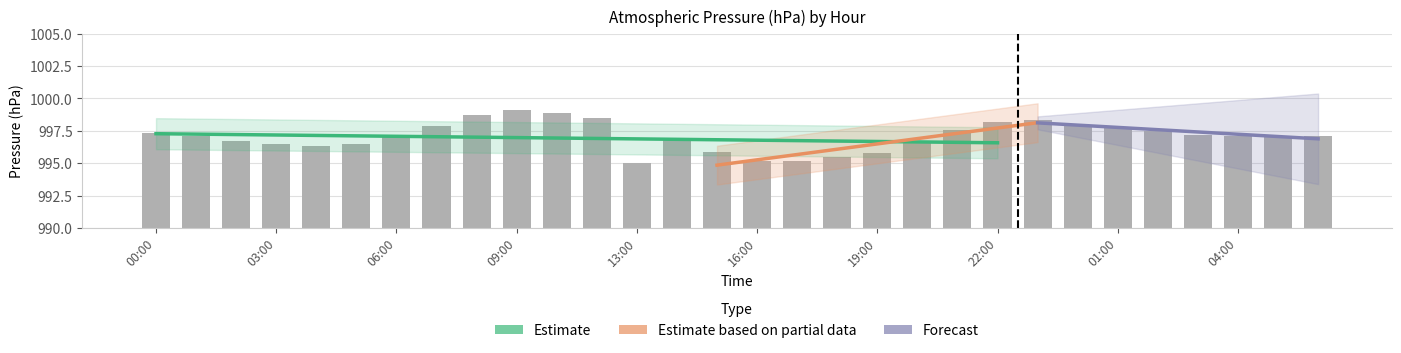

What is the change in value from 01:00 to 06:00?

-0.1